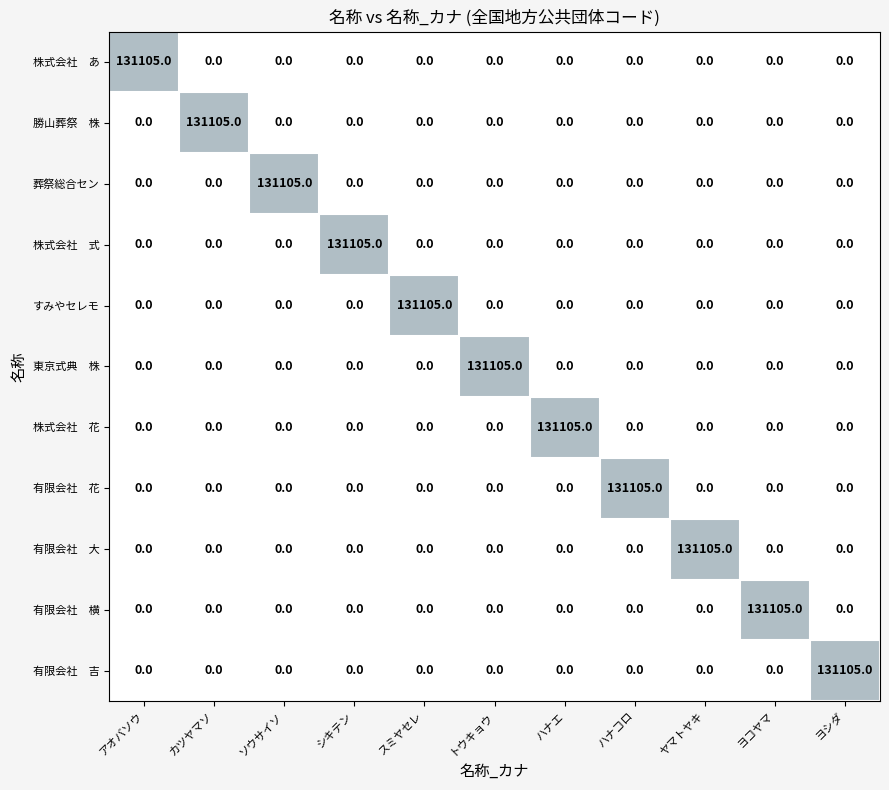

What is the sum of all すみやセレモ values?

131105